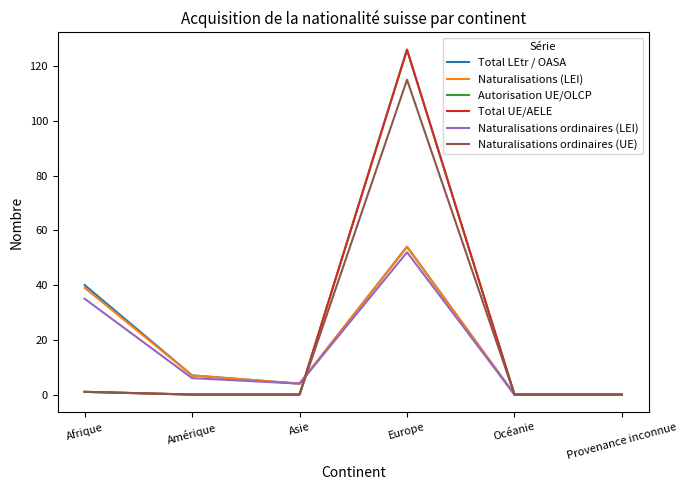

What is the greatest value displayed?

126